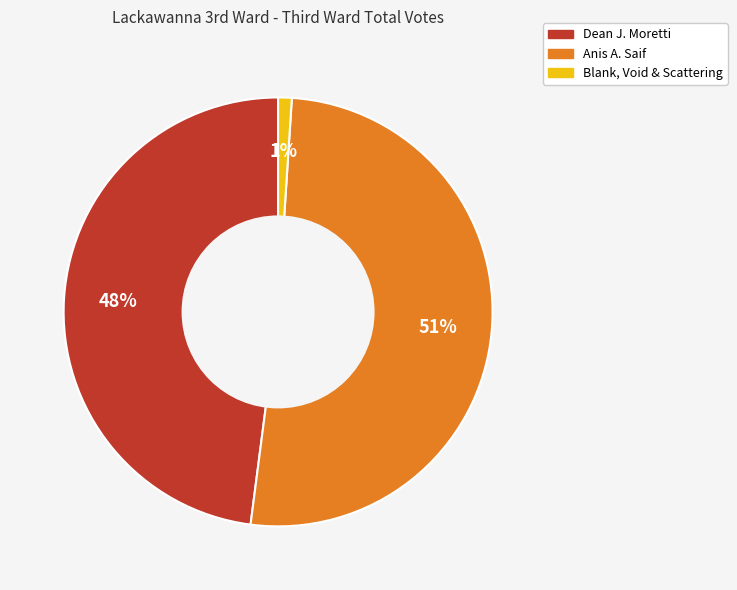

Is there any slice that represents more than half of the pie?

Yes